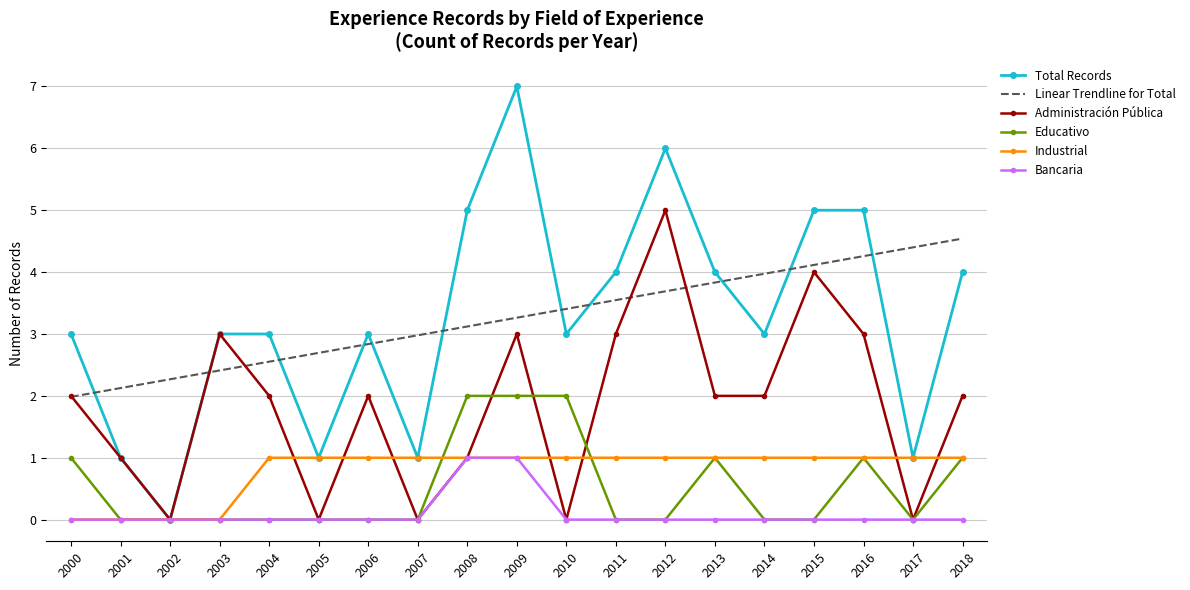

Where is the first local minimum for Administración Pública?

2002